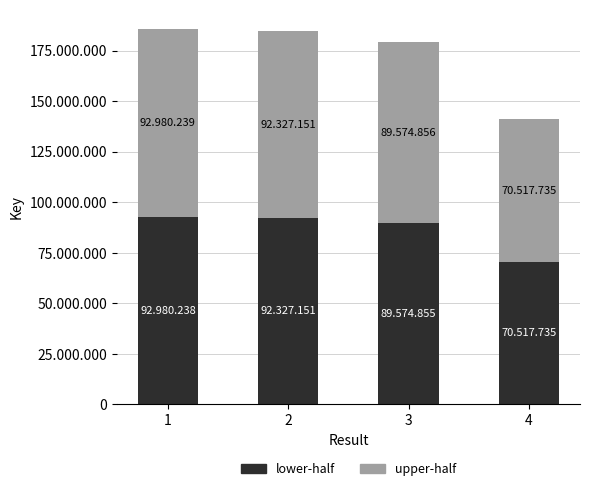

What are all the series names shown in the legend?

lower-half, upper-half